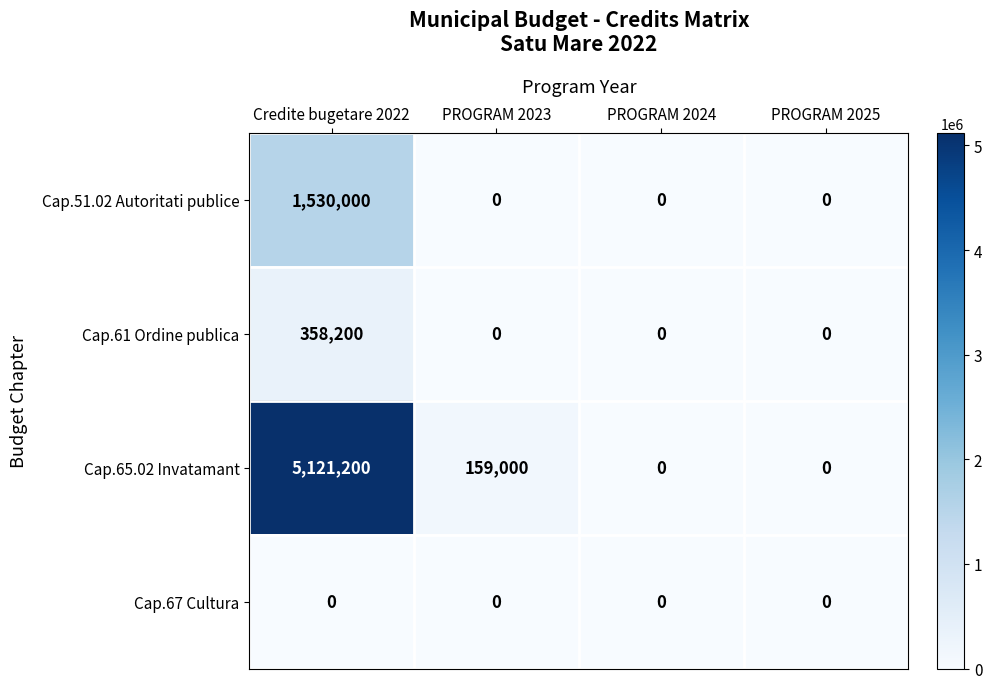

Which series has the largest total across all categories?

Cap.65.02 Invatamant